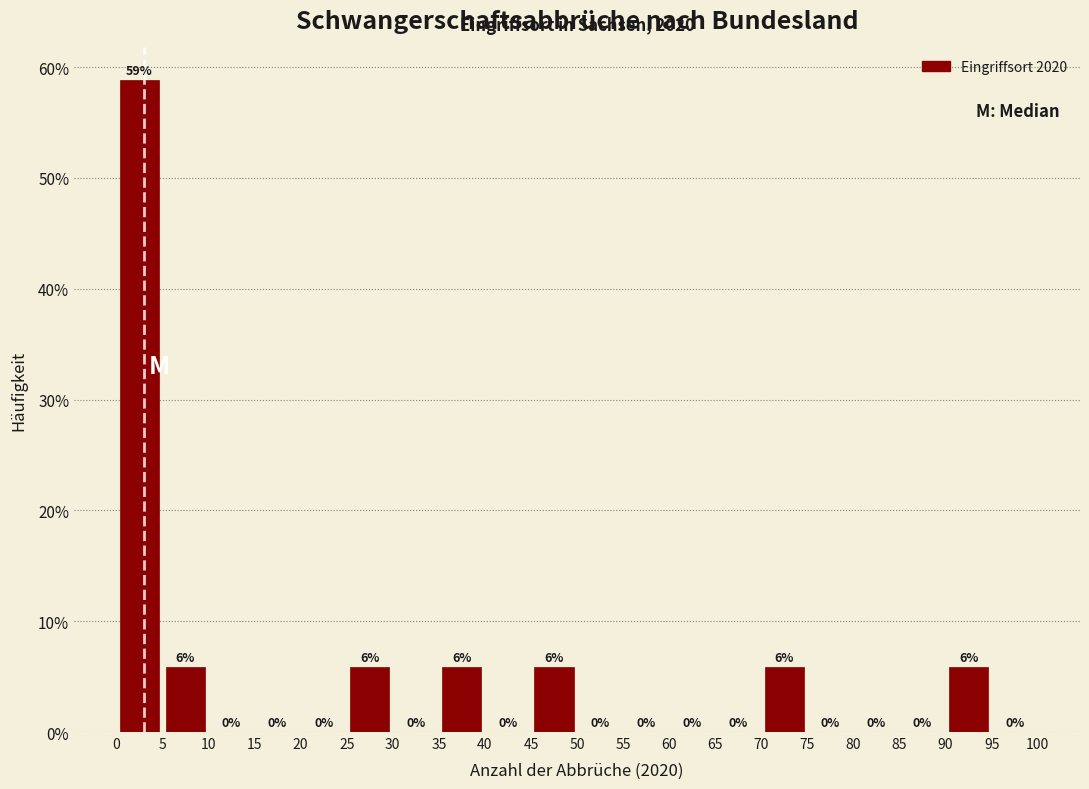

Over which range of the x-axis is the bar tallest?

0 to 5